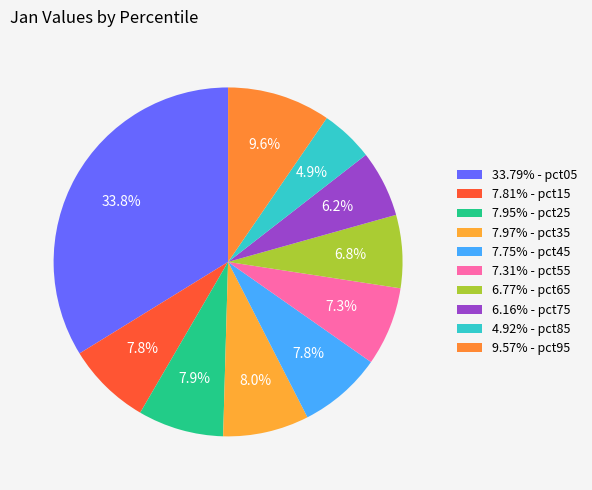

How many slices are in this pie chart?

10